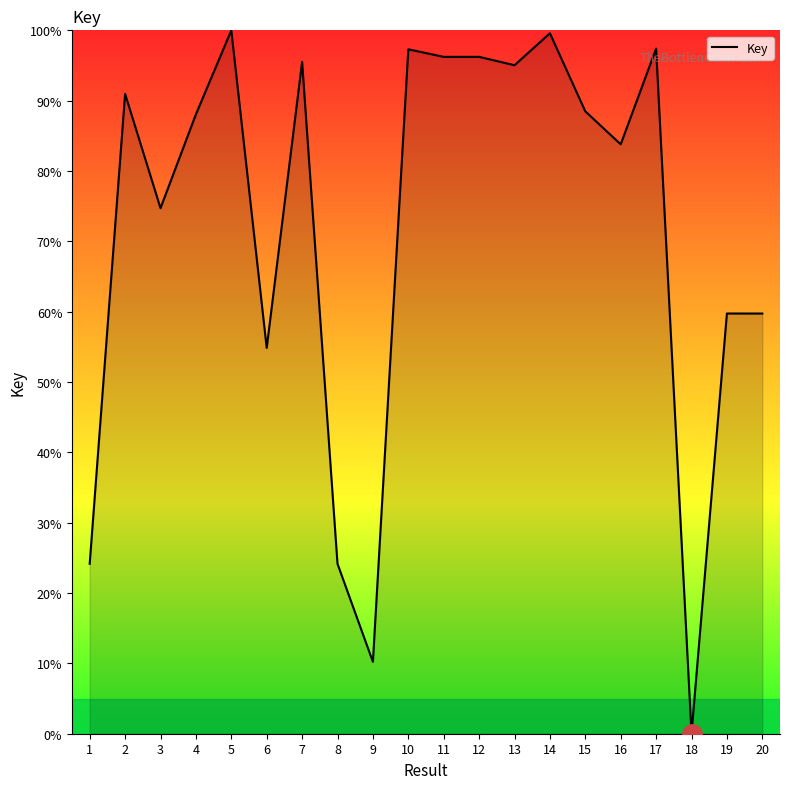

How many distinct data groups are displayed?

1